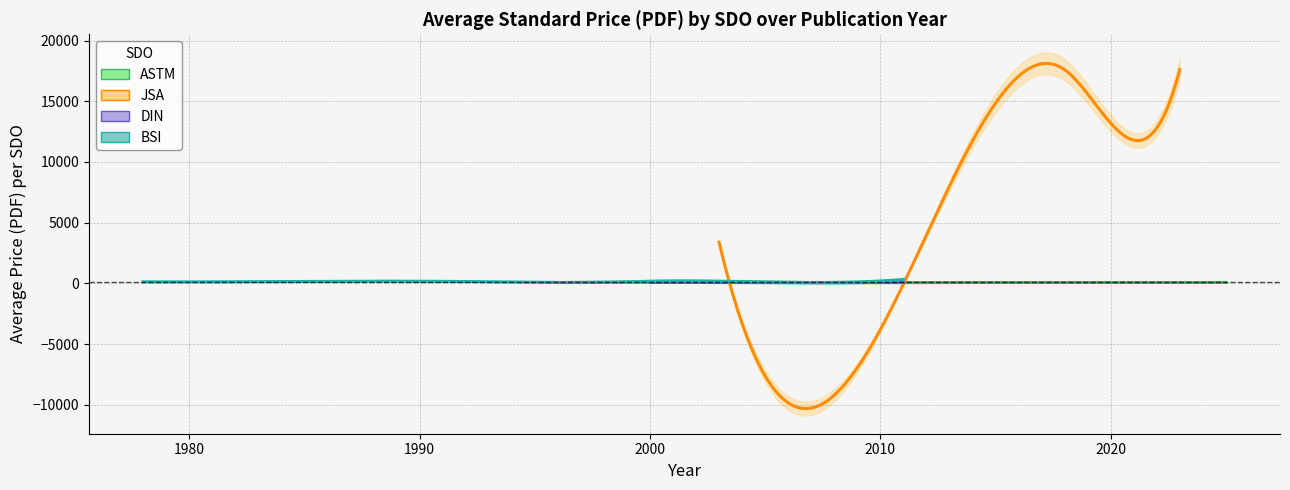

Does the chart display data point markers on the line(s)?

No